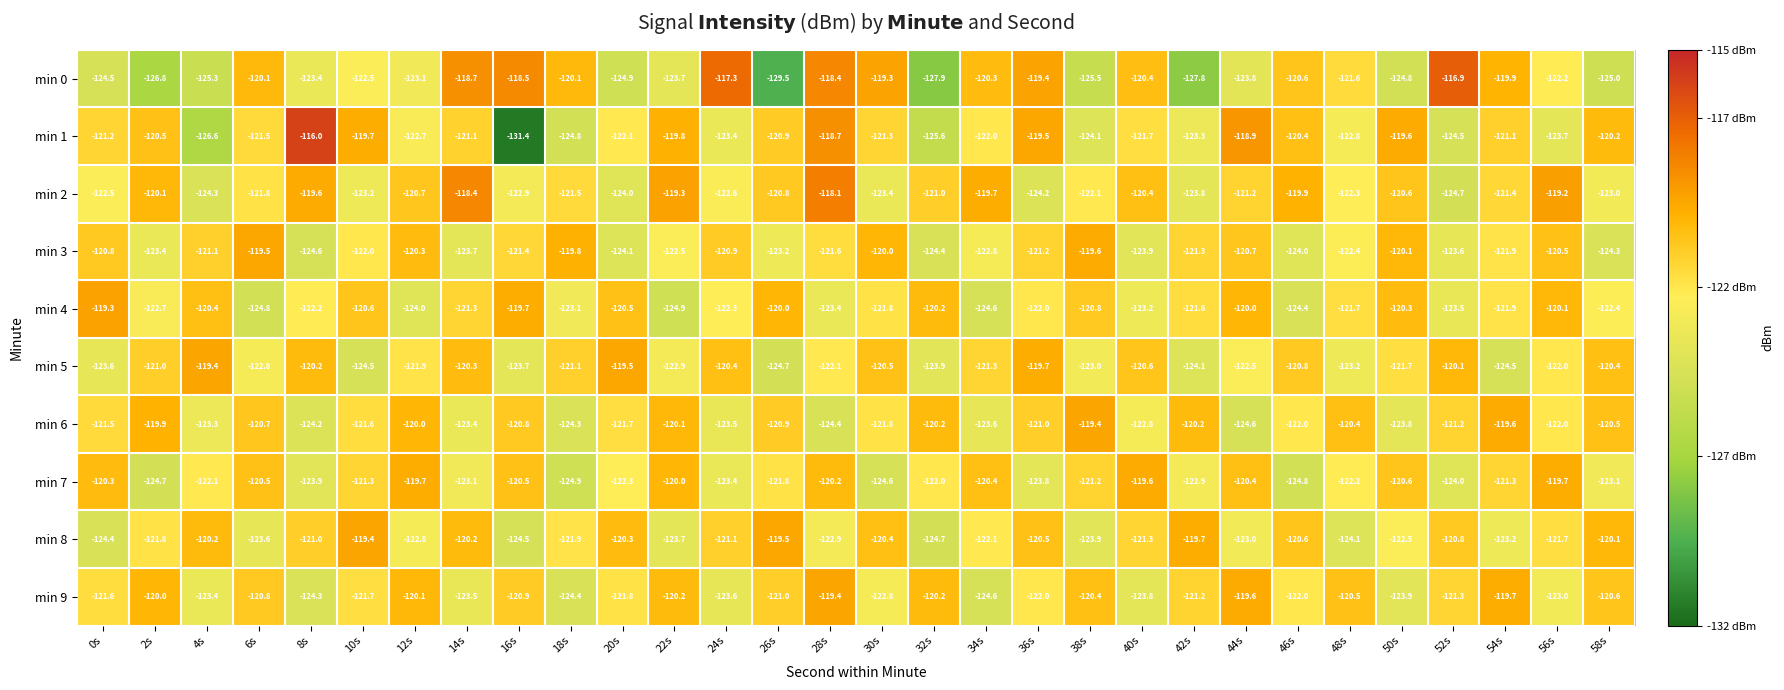

What is the difference between the second highest and minimum values in the min 4 series?

5.2